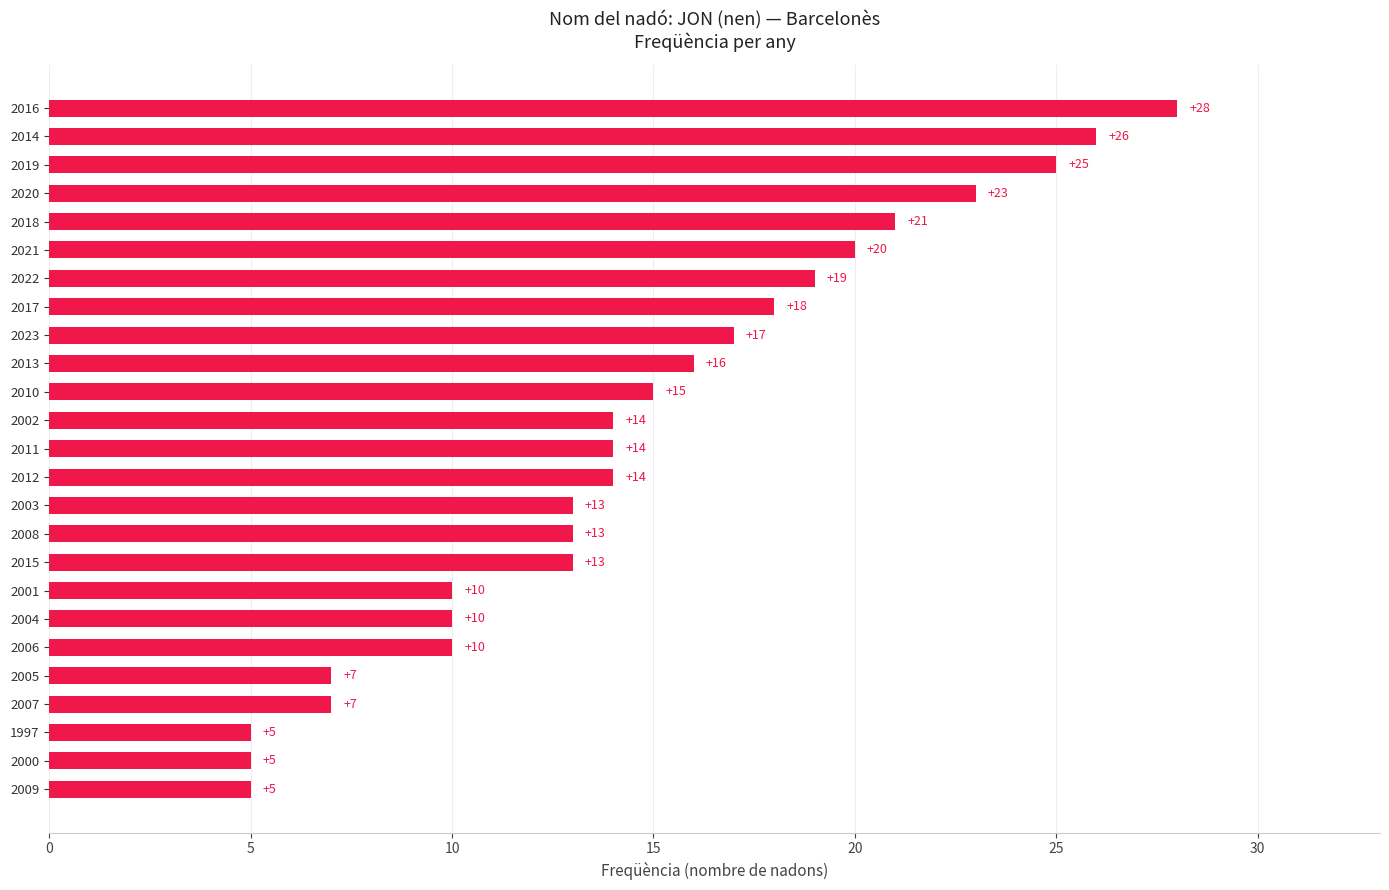

Is it true that the value at 2016 is 11?

False